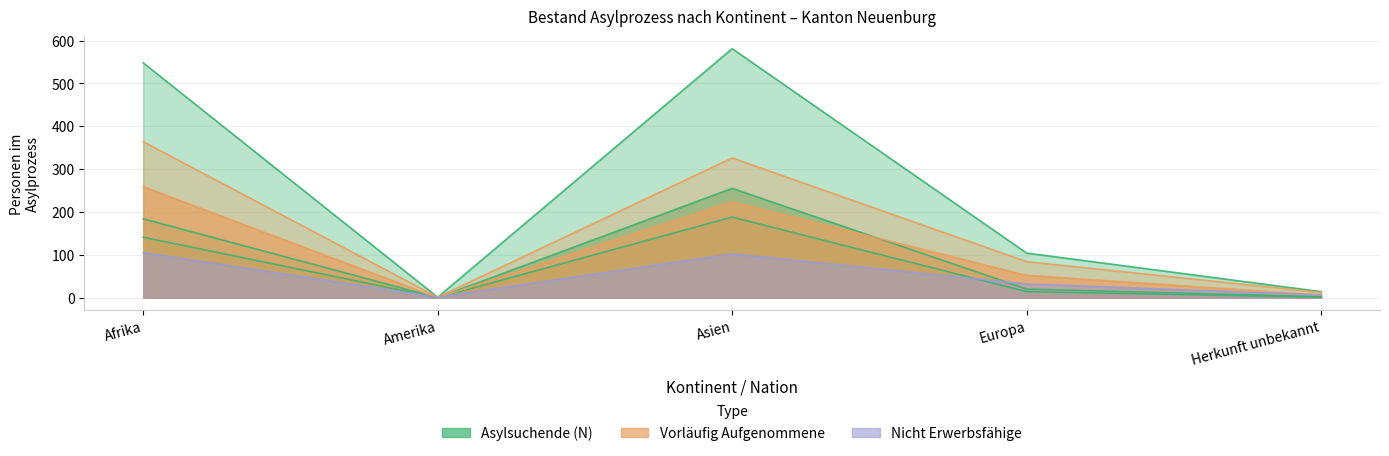

How many values in the Asylsuchende Total series exceed 20?

2